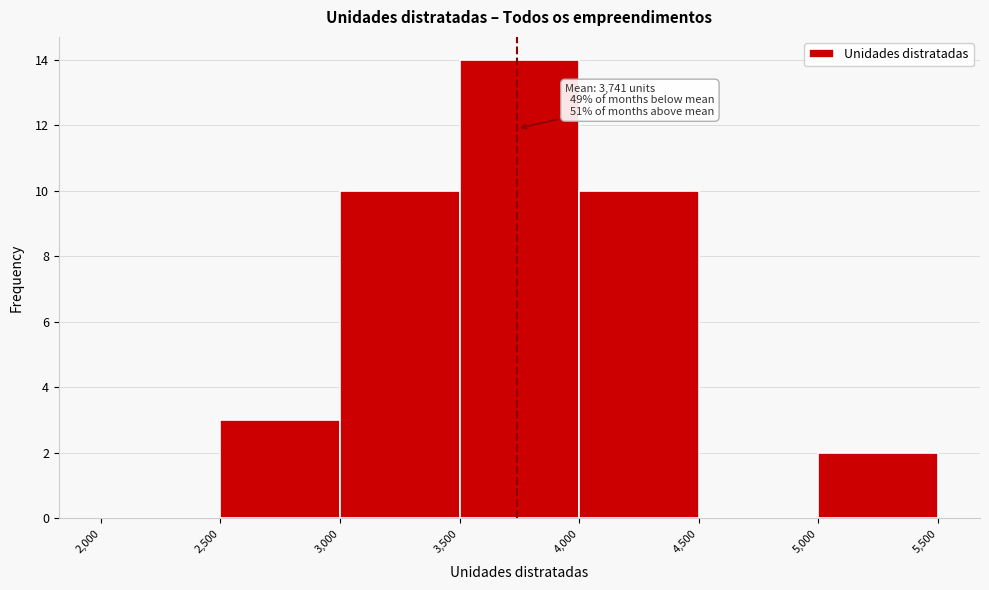

Over which range of the x-axis is the bar tallest?

3,500 to 4,000